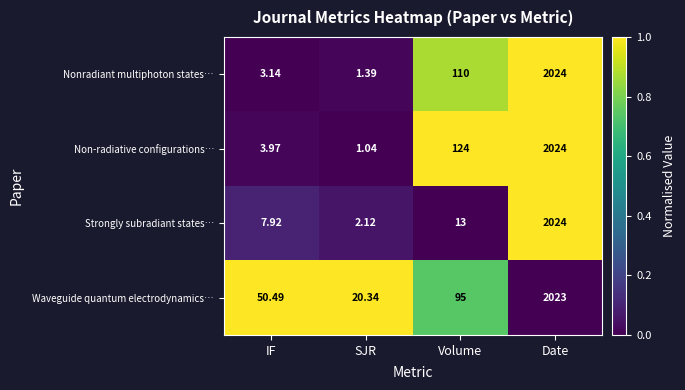

Between IF and Volume, which series saw the biggest shift?

Non-radiative configurations…